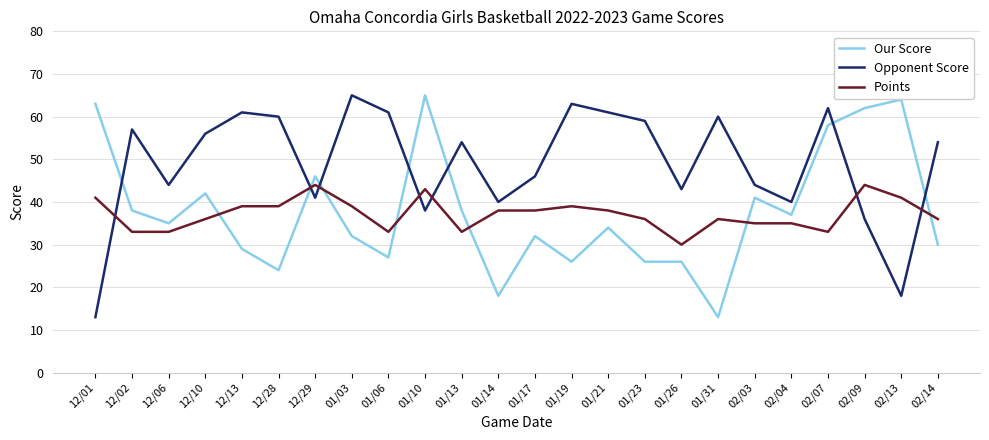

At which category is the sum across all series the highest?

02/07